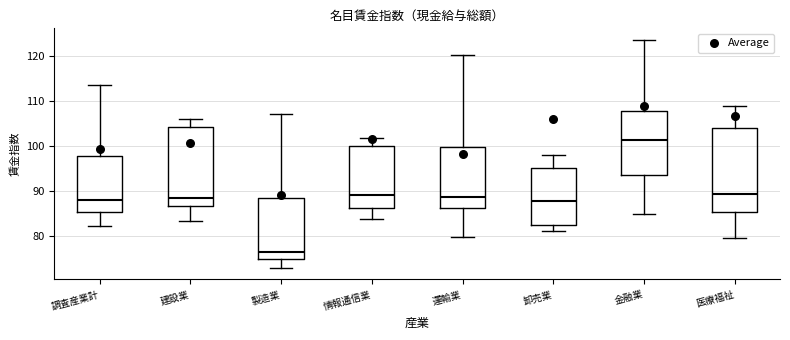

Reading left to right, read every box against the y-axis: the position of its median line, the range the box covers, and the ends of its whiskers. The values are not printed on the chart, so give them approximately, as read against the axis.

調査産業計: median 88, box 85 to 98, whiskers 82 to 114
建設業: median 88, box 86 to 104, whiskers 83 to 106
製造業: median 76, box 75 to 88, whiskers 73 to 107
情報通信業: median 89, box 86 to 100, whiskers 84 to 102
運輸業: median 89, box 86 to 100, whiskers 80 to 120
卸売業: median 88, box 82 to 95, whiskers 81 to 98
金融業: median 101, box 94 to 108, whiskers 85 to 124
医療福祉: median 89, box 85 to 104, whiskers 79 to 109